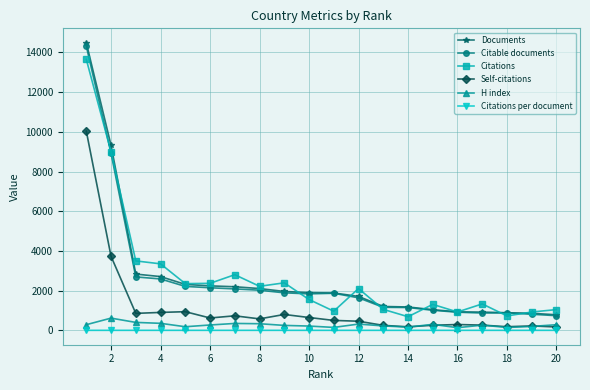

Which series has the widest spread of values?

Documents